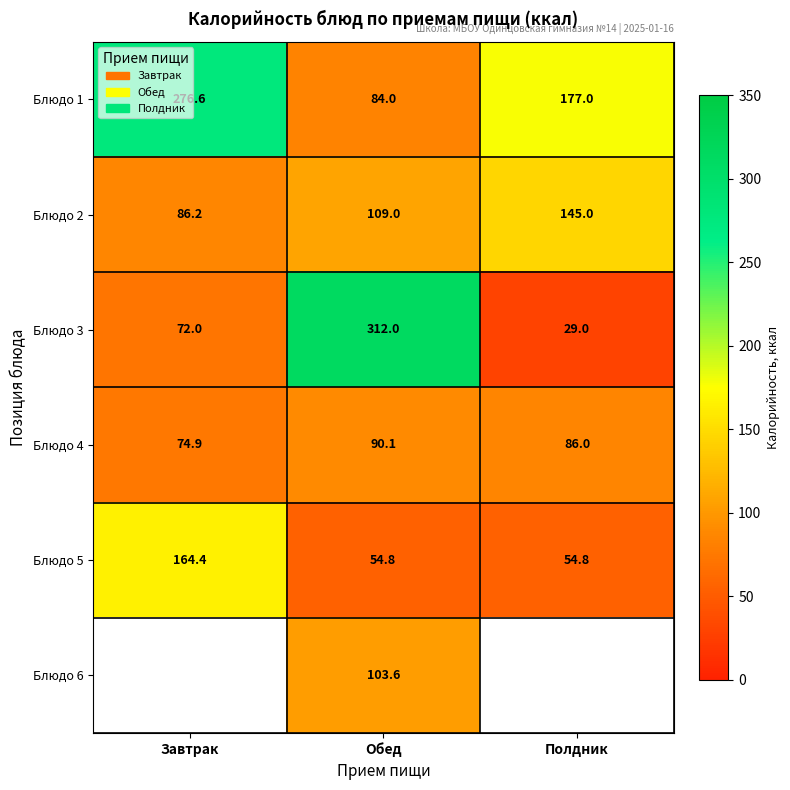

Where is Блюдо 3 nearest to the value 170?

Завтрак